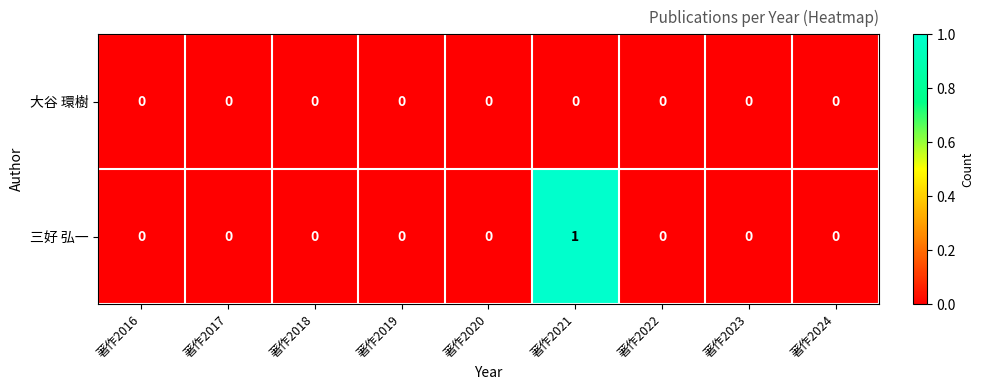

Reading left to right, extract all data points from this chart.

大谷 環樹: 著作2016=0	著作2017=0	著作2018=0	著作2019=0	著作2020=0	著作2021=0	著作2022=0	著作2023=0	著作2024=0
三好 弘一: 著作2016=0	著作2017=0	著作2018=0	著作2019=0	著作2020=0	著作2021=1	著作2022=0	著作2023=0	著作2024=0